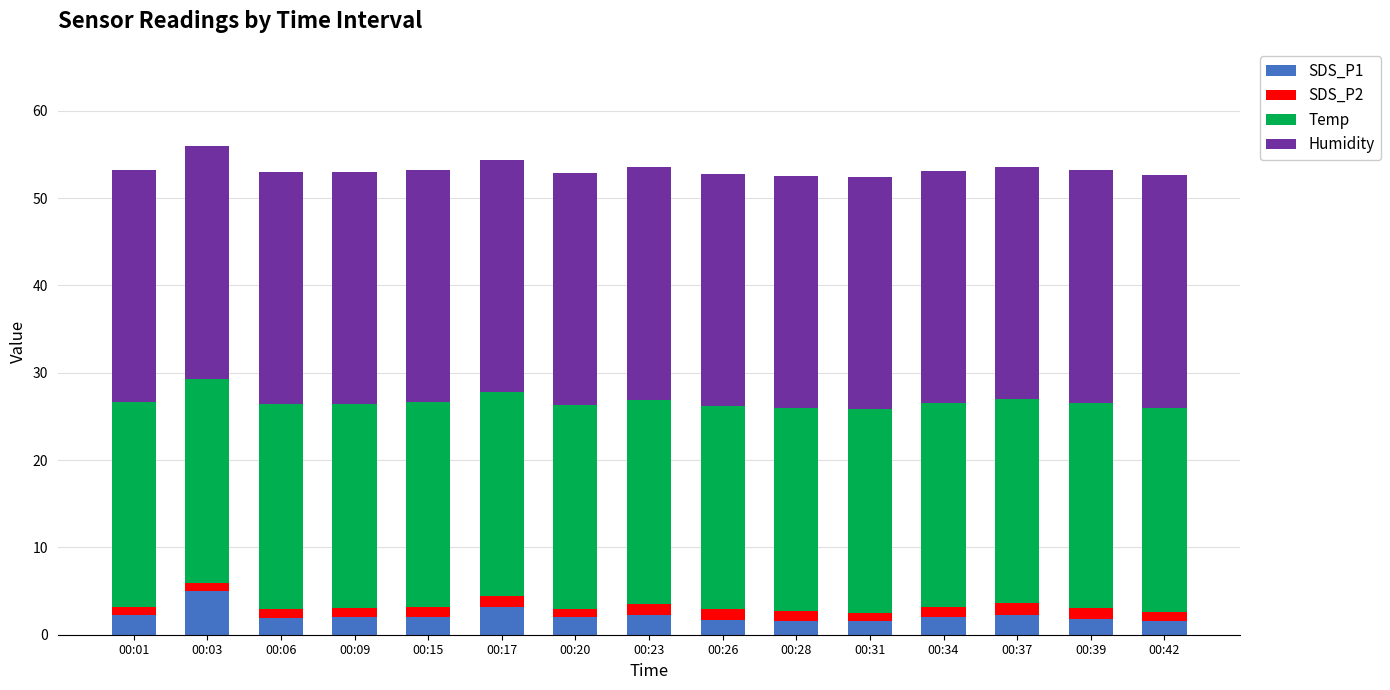

The value of SDS_P1 at 00:39 is 1.8. True or false?

True